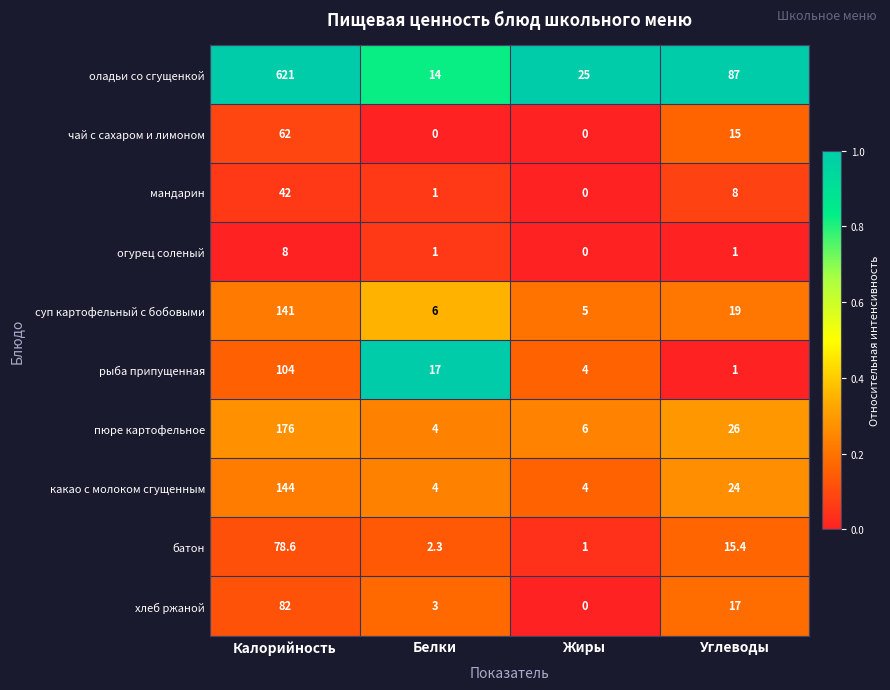

What is the lowest value of the оладьи со сгущенкой series?

14.0